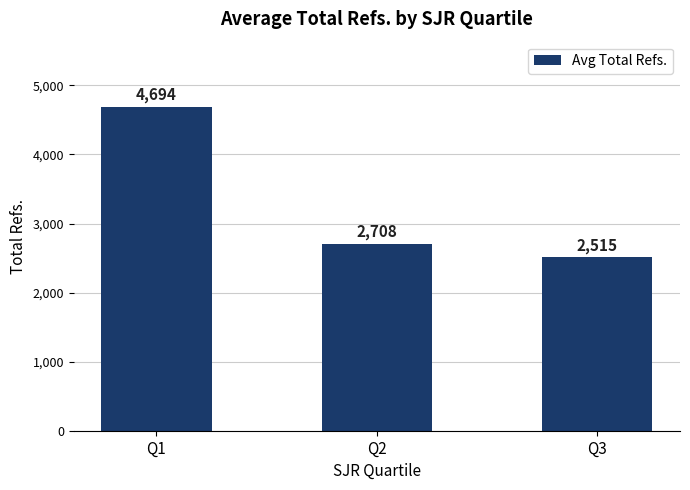

The chart shows a value of 4647 at Q2. True or false?

False